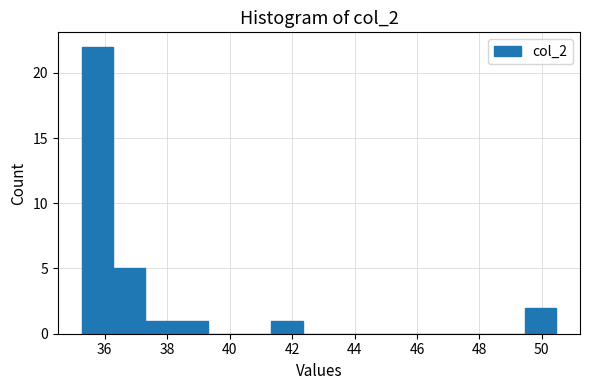

Reading left to right, list every bar in this chart as the range it spans on the x-axis followed by its height. Neither the bar edges nor the heights are printed on the chart, so give them approximately, as read against the axes.

35.2 to 36.2: 22
36.2 to 37.2: 5
37.2 to 38.2: 1
38.2 to 39.4: 1
39.4 to 40.4: 0
40.4 to 41.4: 0
41.4 to 42.4: 1
42.4 to 43.4: 0
43.4 to 44.4: 0
44.4 to 45.4: 0
45.4 to 46.4: 0
46.4 to 47.4: 0
47.4 to 48.4: 0
48.4 to 49.4: 0
49.4 to 50.4: 2